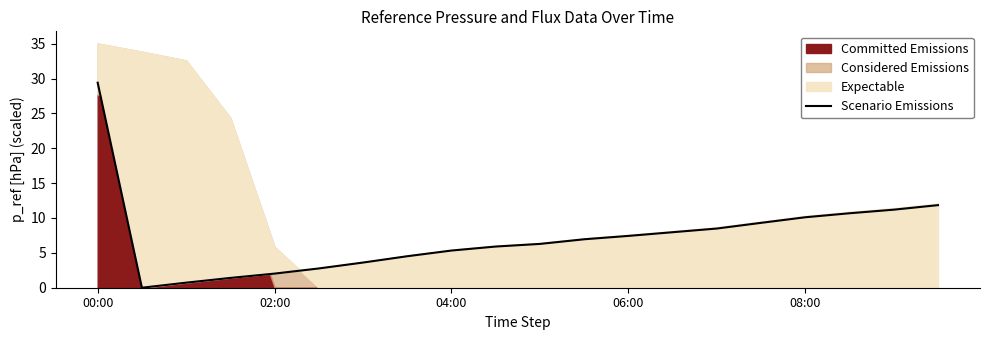

Where is the data nearest to the value 14?

19